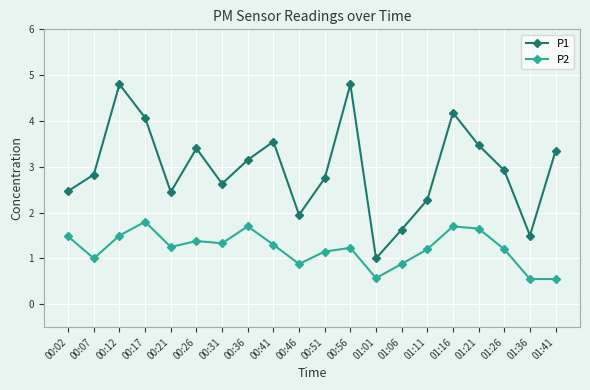

Which series changed the most between 00:46 and 00:51?

P1